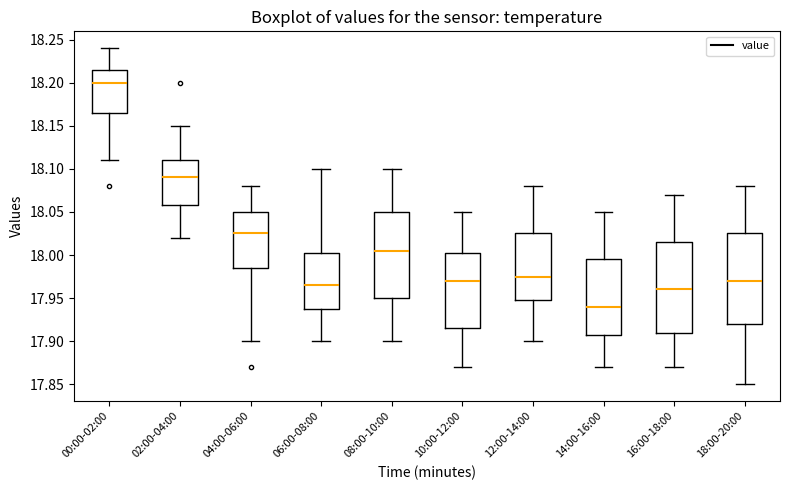

Reading left to right, read every box against the y-axis: the position of its median line, the range the box covers, and the ends of its whiskers. The values are not printed on the chart, so give them approximately, as read against the axis.

00:00-02:00: median 18.200, box 18.165 to 18.215, whiskers 18.110 to 18.240
02:00-04:00: median 18.090, box 18.060 to 18.110, whiskers 18.020 to 18.150
04:00-06:00: median 18.025, box 17.985 to 18.050, whiskers 17.900 to 18.080
06:00-08:00: median 17.965, box 17.940 to 18.005, whiskers 17.900 to 18.100
08:00-10:00: median 18.005, box 17.950 to 18.050, whiskers 17.900 to 18.100
10:00-12:00: median 17.970, box 17.915 to 18.005, whiskers 17.870 to 18.050
12:00-14:00: median 17.975, box 17.950 to 18.025, whiskers 17.900 to 18.080
14:00-16:00: median 17.940, box 17.910 to 17.995, whiskers 17.870 to 18.050
16:00-18:00: median 17.960, box 17.910 to 18.015, whiskers 17.870 to 18.070
18:00-20:00: median 17.970, box 17.920 to 18.025, whiskers 17.850 to 18.080